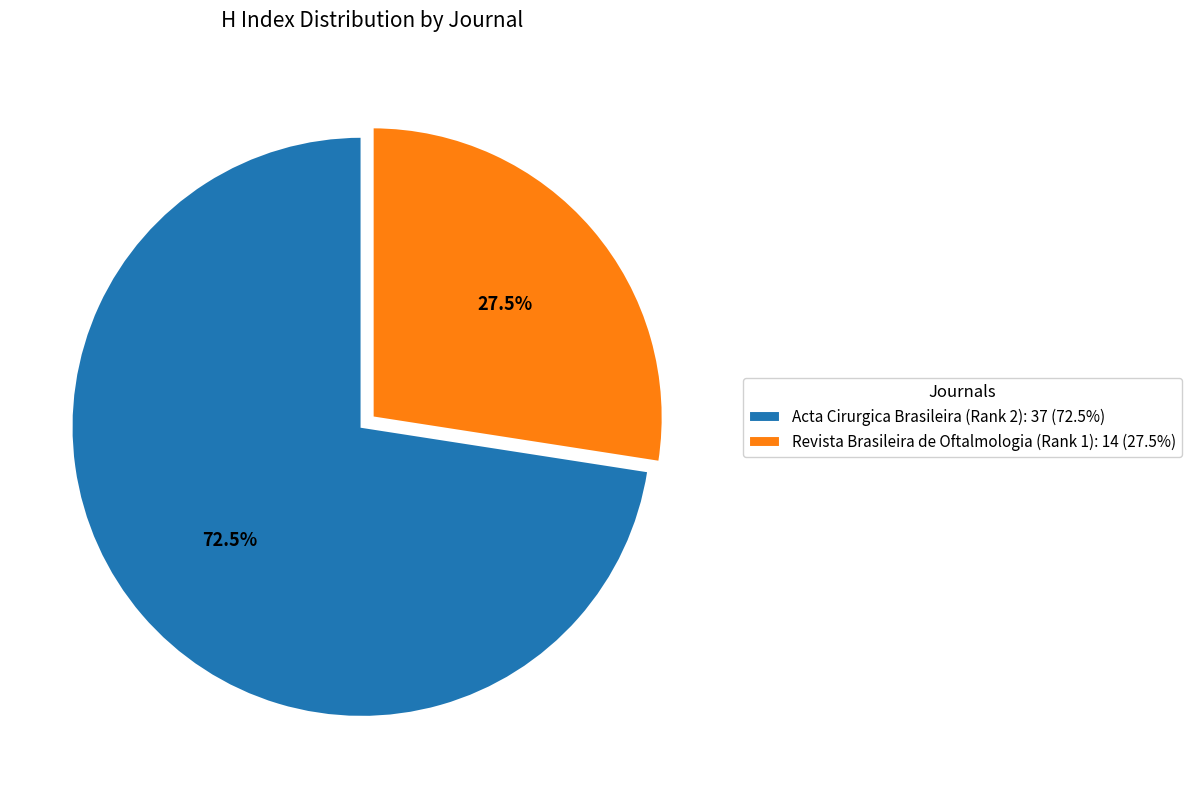

To the nearest percent, what is the difference between the Acta Cirurgica Brasileira (Rank 2) and Revista Brasileira de Oftalmologia (Rank 1) slice percentages?

45%